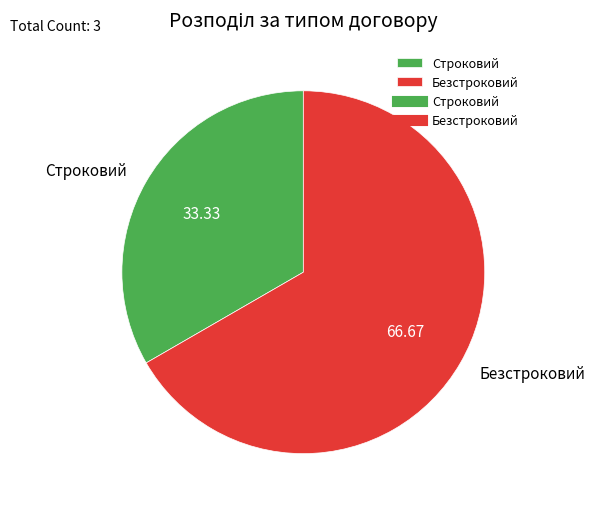

Do Строковий and Безстроковий together represent more than half of the pie?

Yes